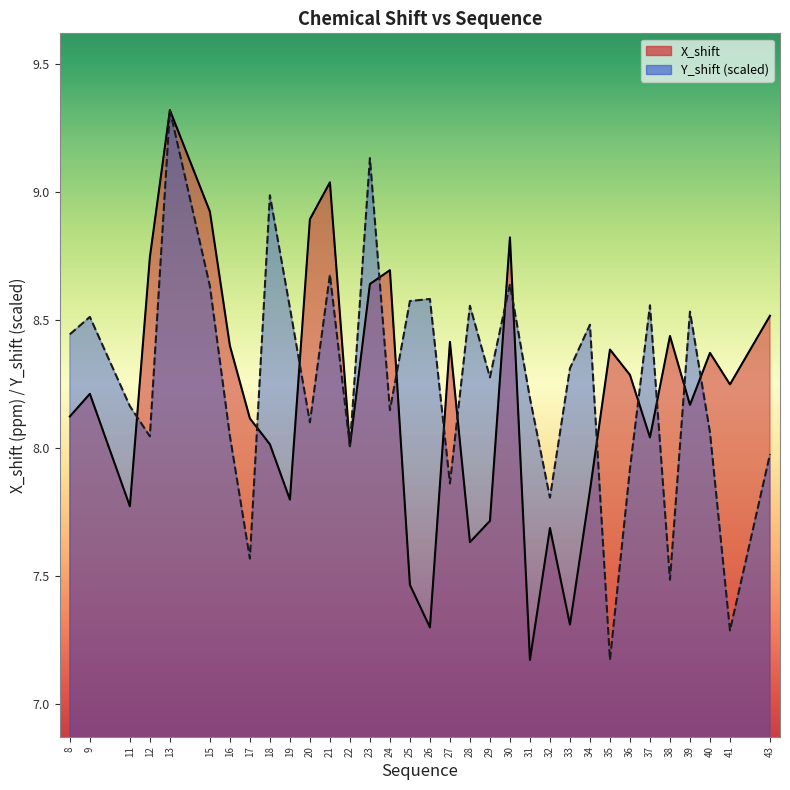

In Y_shift, how many points are higher than both neighbors (excluding endpoints)?

11